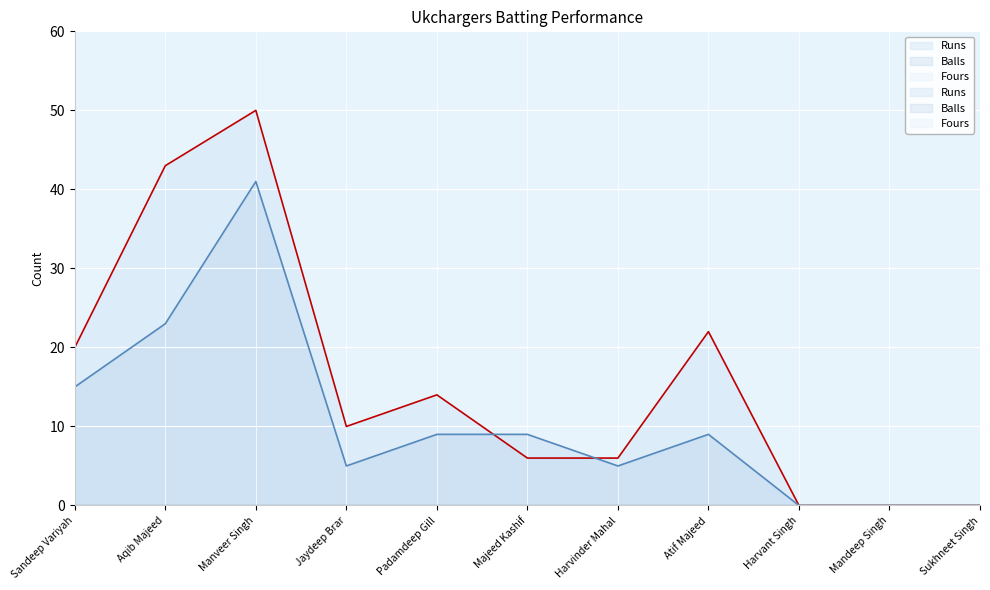

The Runs series shows 0 at Harvant Singh. True or false?

True